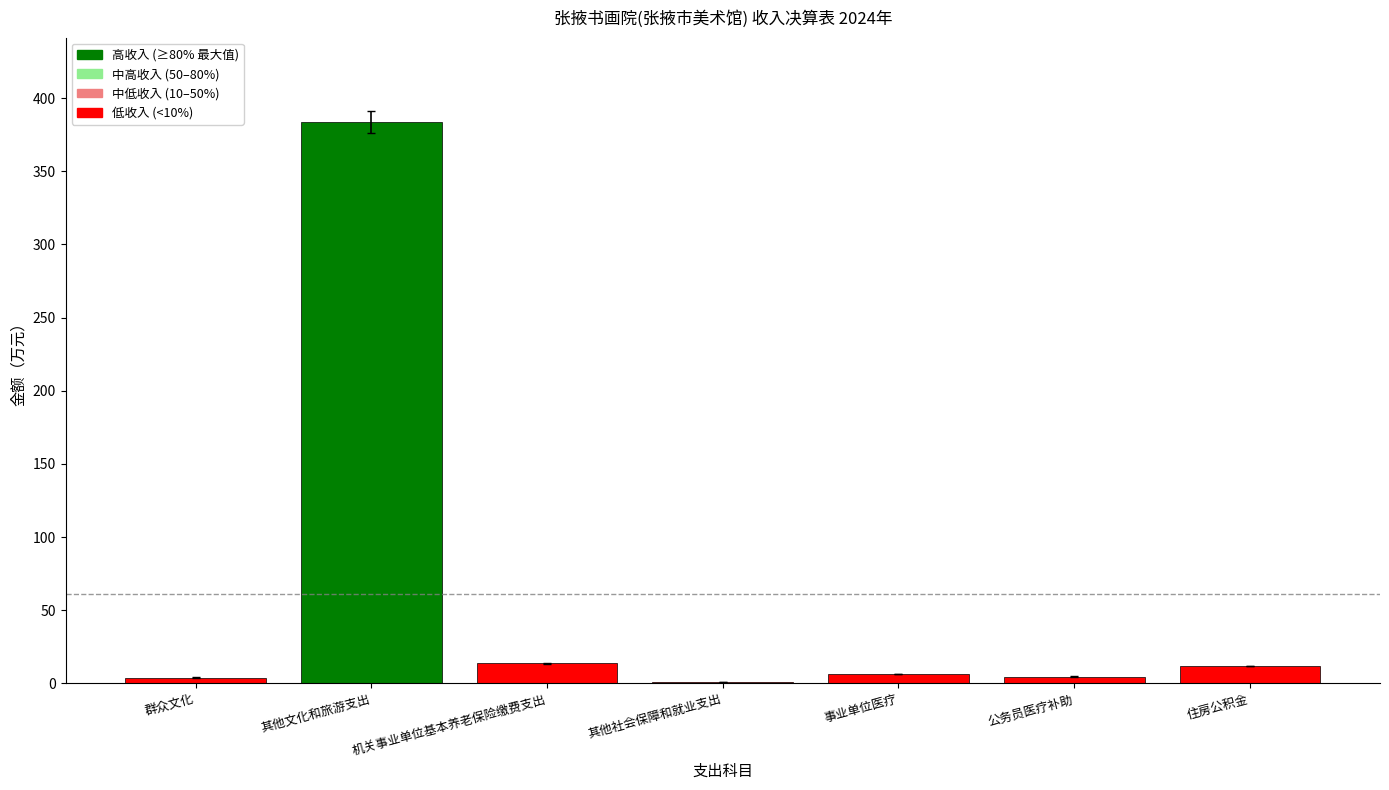

What is the greatest value displayed?

383.8